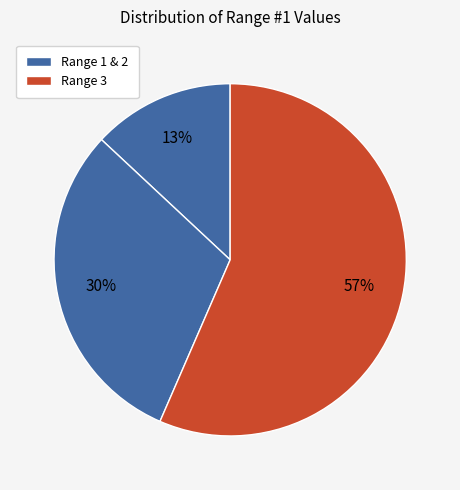

Count the number of slices in the pie.

3